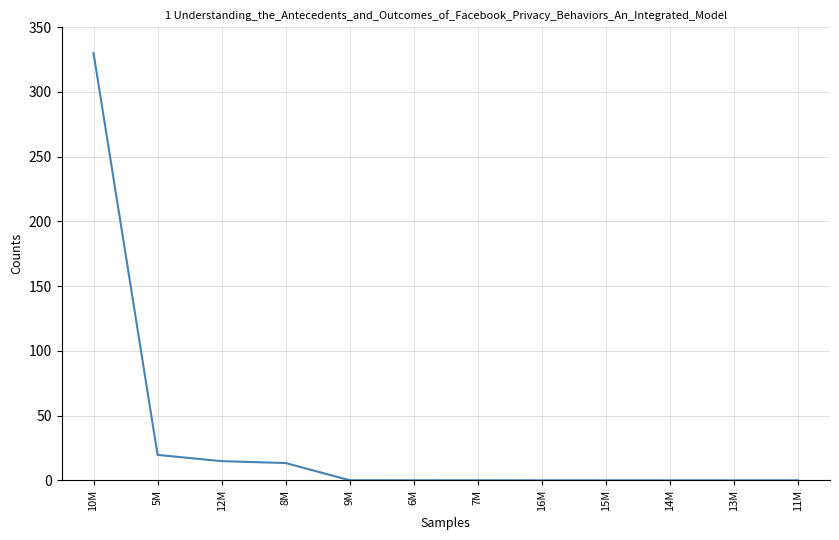

The value at 15M is -100.5. True or false?

False